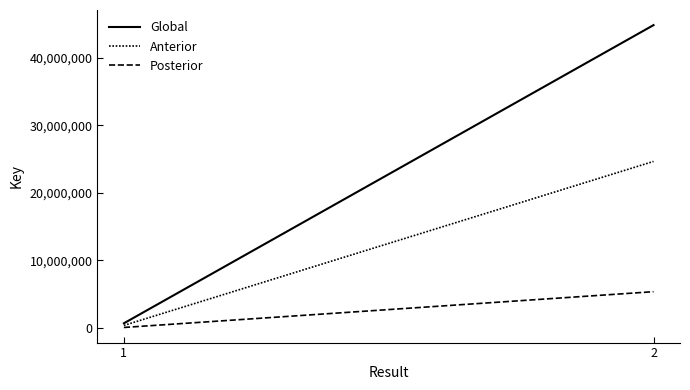

Between 1 and 2, which series saw the biggest shift?

Global